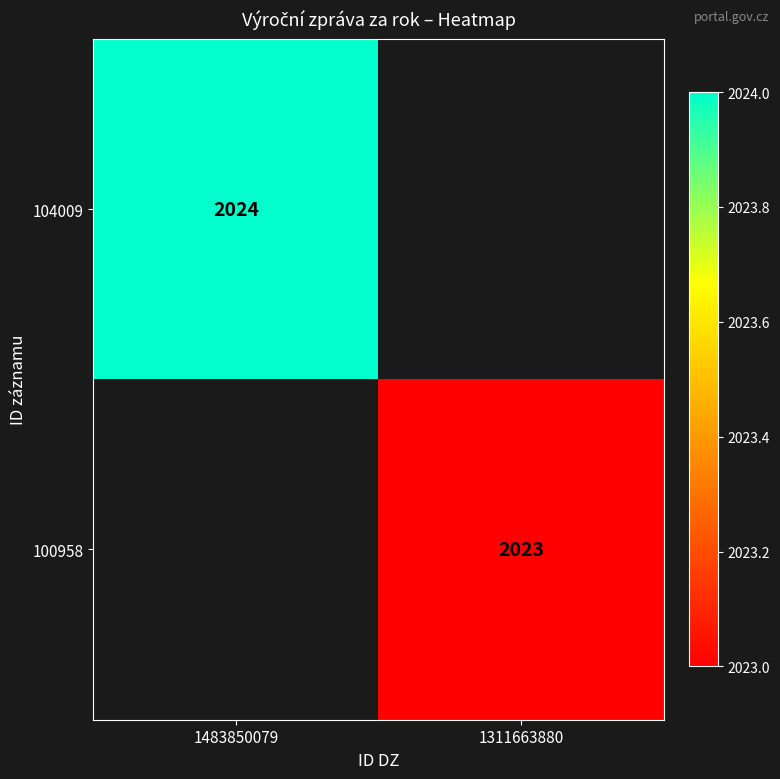

True or false: 100958 has a value of 2023 at 1311663880.

True